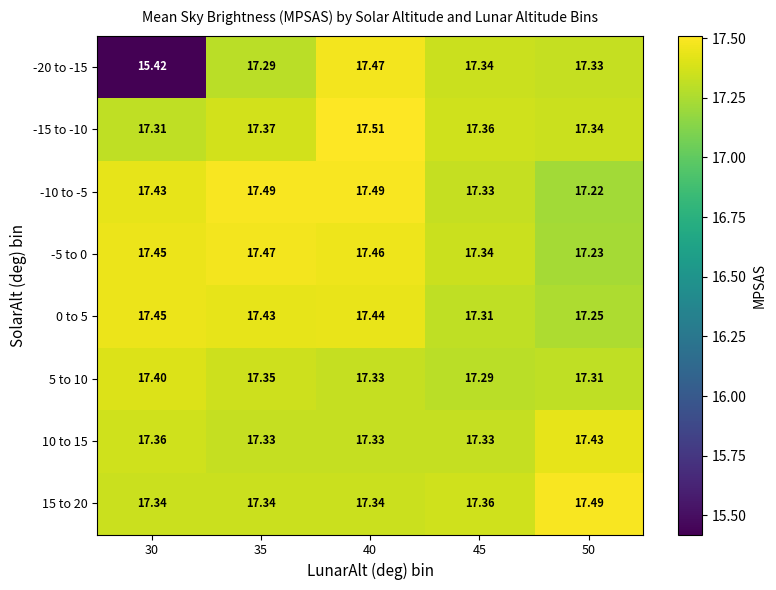

Is the value of -15 to -10 at 35 greater than the value of 5 to 10 at 35?

Yes